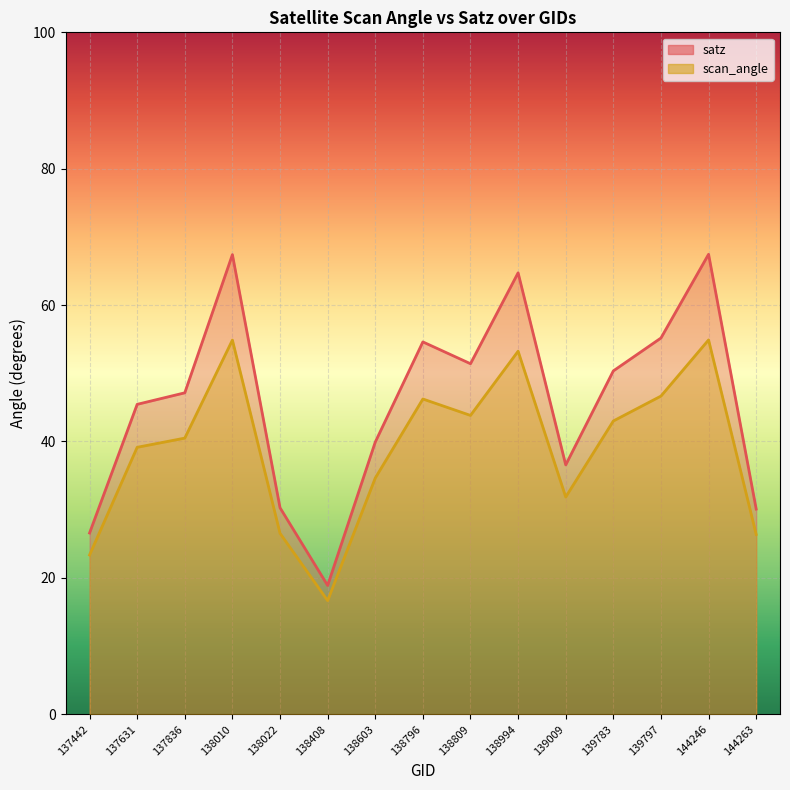

True or false: scan_angle and satz intersect in this chart.

False